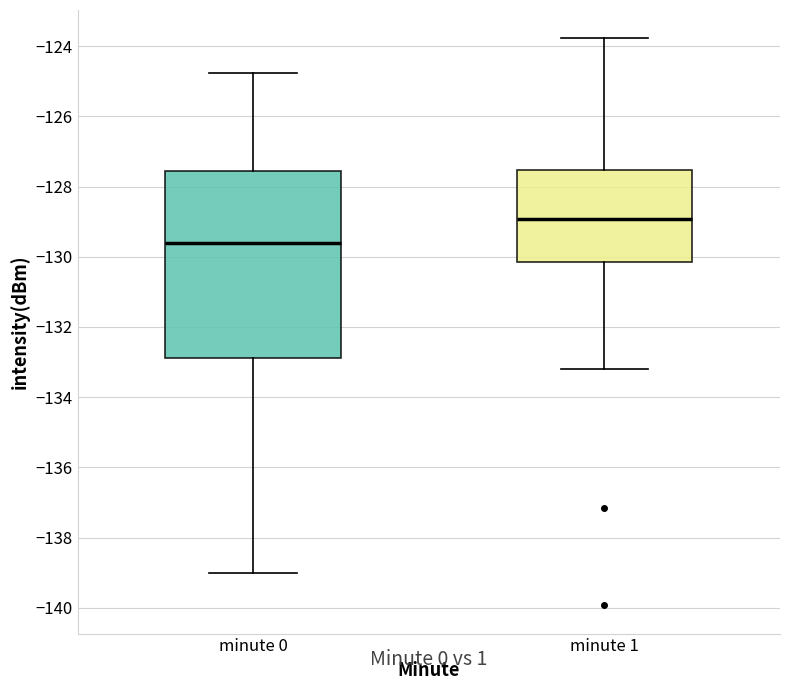

Comparing the boxes themselves (not the whiskers), which one is the tallest?

minute 0